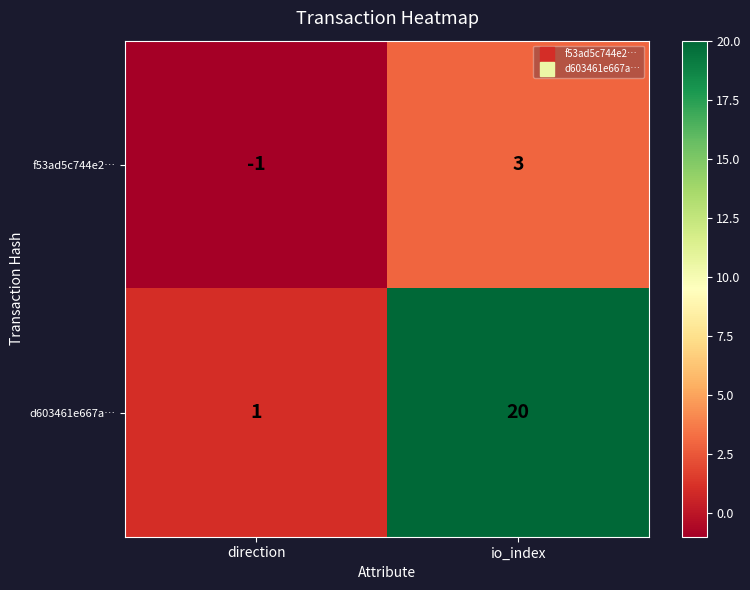

What is the difference between the maximum and minimum values in the f53ad5c744e2… series?

4